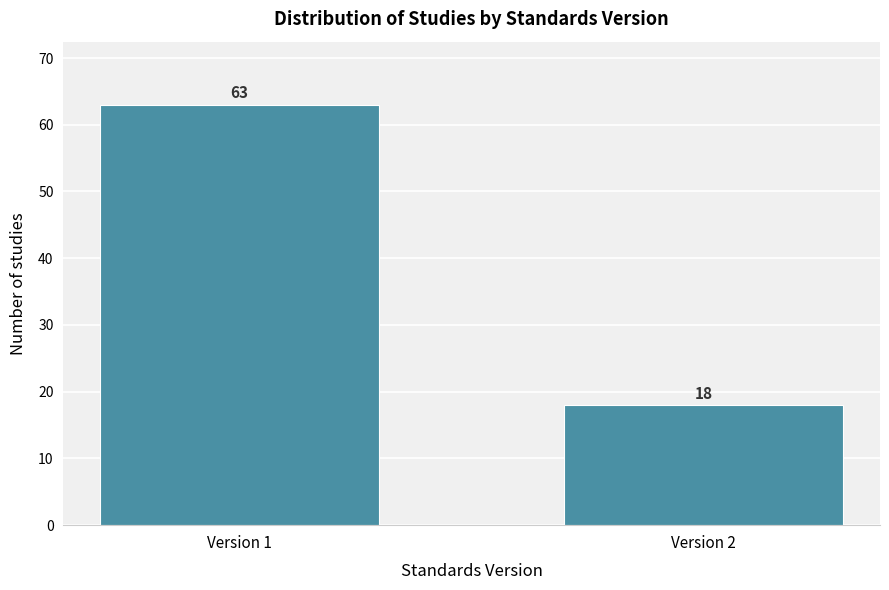

Reading left to right, transcribe all the data shown in this chart.

Version 1=63	Version 2=18